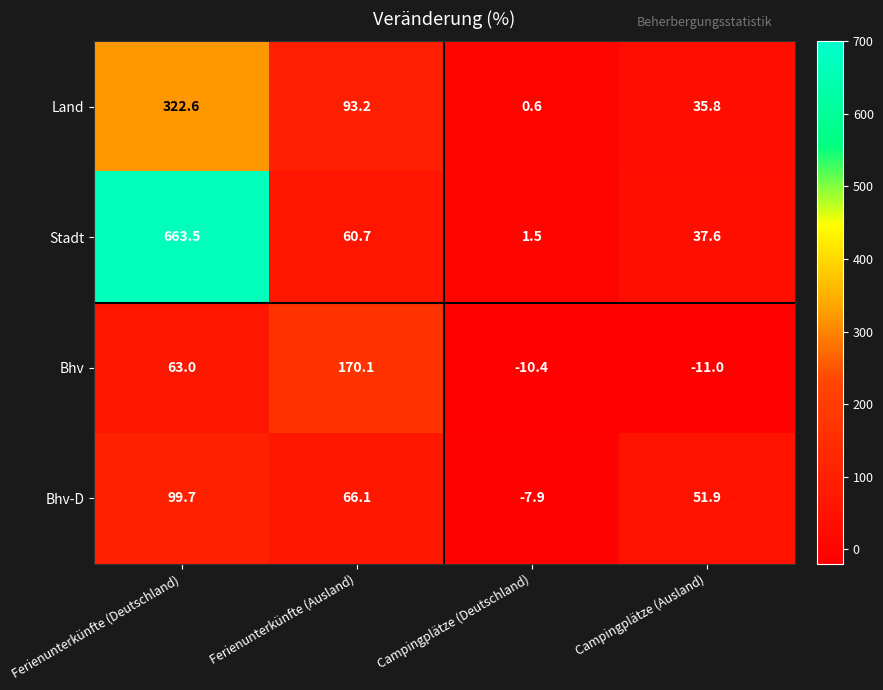

Reading left to right, list all the values displayed in this chart.

Land: Ferienunterkünfte (Deutschland)=322.6	Ferienunterkünfte (Ausland)=93.2	Campingplätze (Deutschland)=0.6	Campingplätze (Ausland)=35.8
Stadt: Ferienunterkünfte (Deutschland)=663.5	Ferienunterkünfte (Ausland)=60.7	Campingplätze (Deutschland)=1.5	Campingplätze (Ausland)=37.6
Bhv: Ferienunterkünfte (Deutschland)=63.0	Ferienunterkünfte (Ausland)=170.1	Campingplätze (Deutschland)=-10.4	Campingplätze (Ausland)=-11.0
Bhv-D: Ferienunterkünfte (Deutschland)=99.7	Ferienunterkünfte (Ausland)=66.1	Campingplätze (Deutschland)=-7.9	Campingplätze (Ausland)=51.9